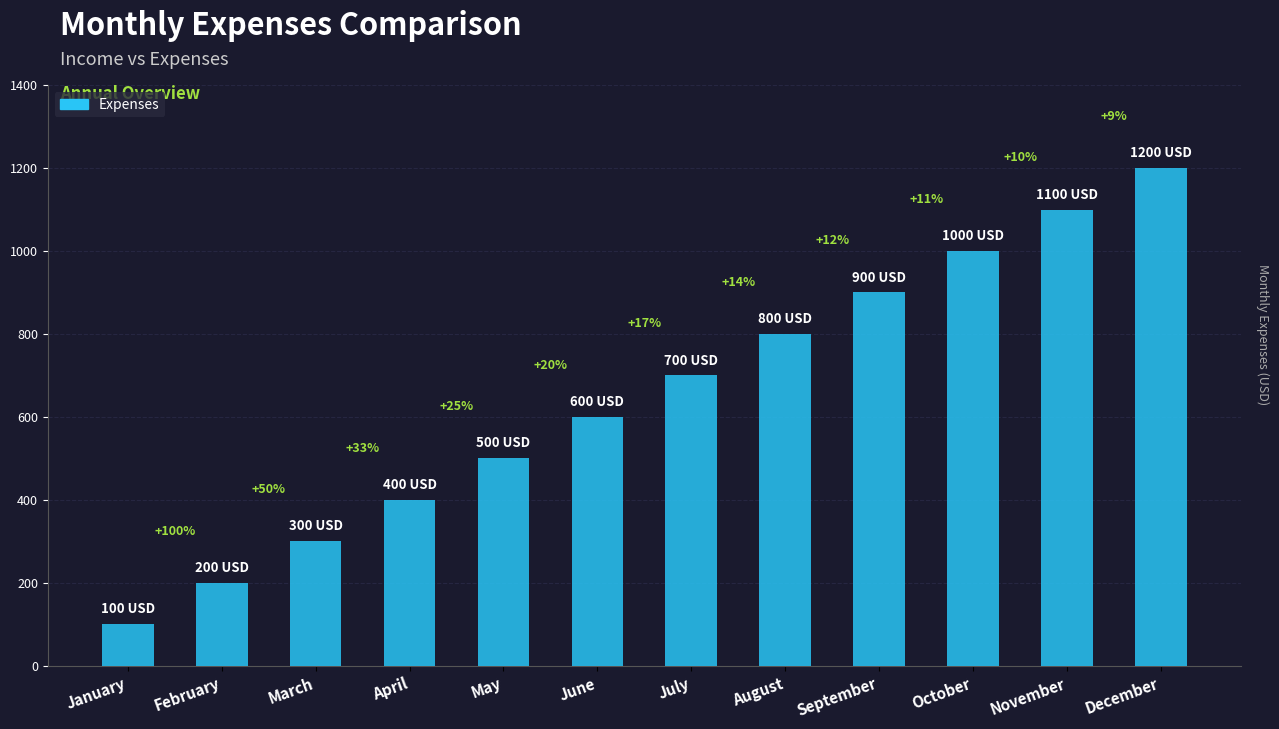

How many bars are there in total?

12